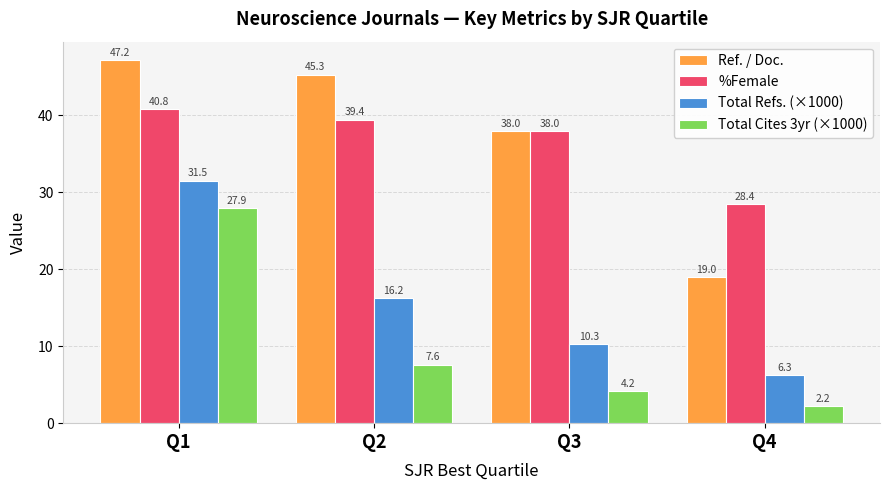

Which label corresponds to the smallest value in the chart?

Q4